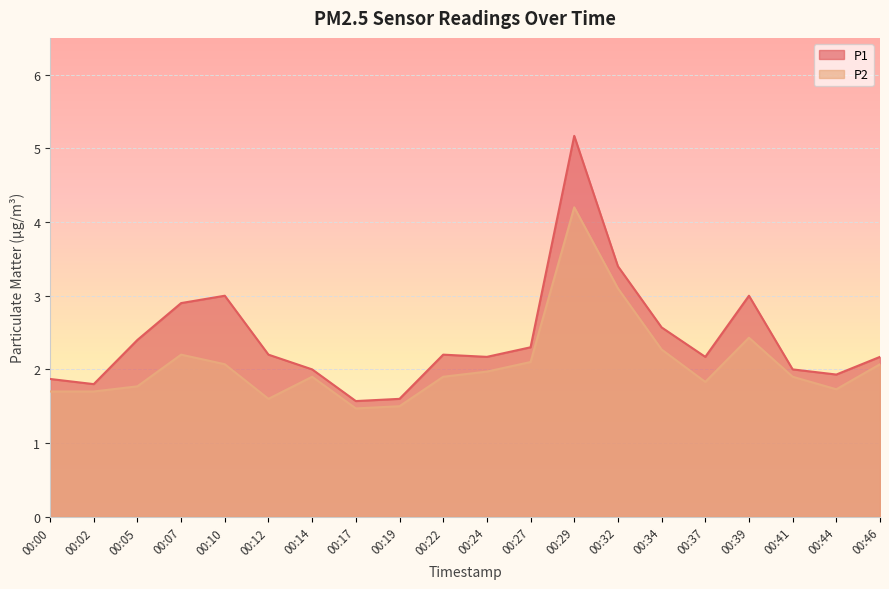

How many values in the P1 series exceed 2?

13